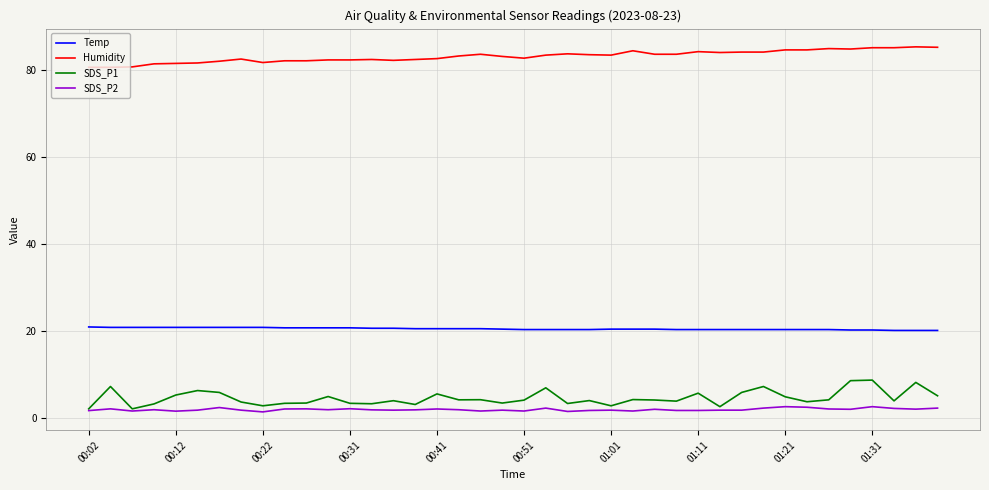

Which series has the largest total across all categories?

Humidity